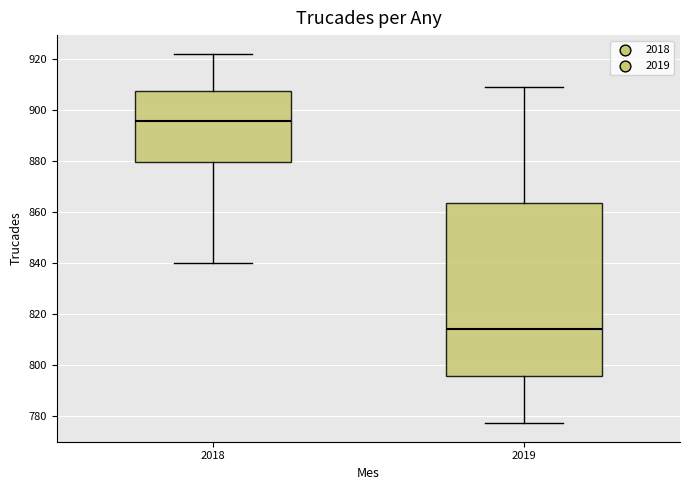

Where is the upper edge of the box at x = 2019 on the y-axis? The values are not printed on the chart, so give them approximately, as read against the axis.

864